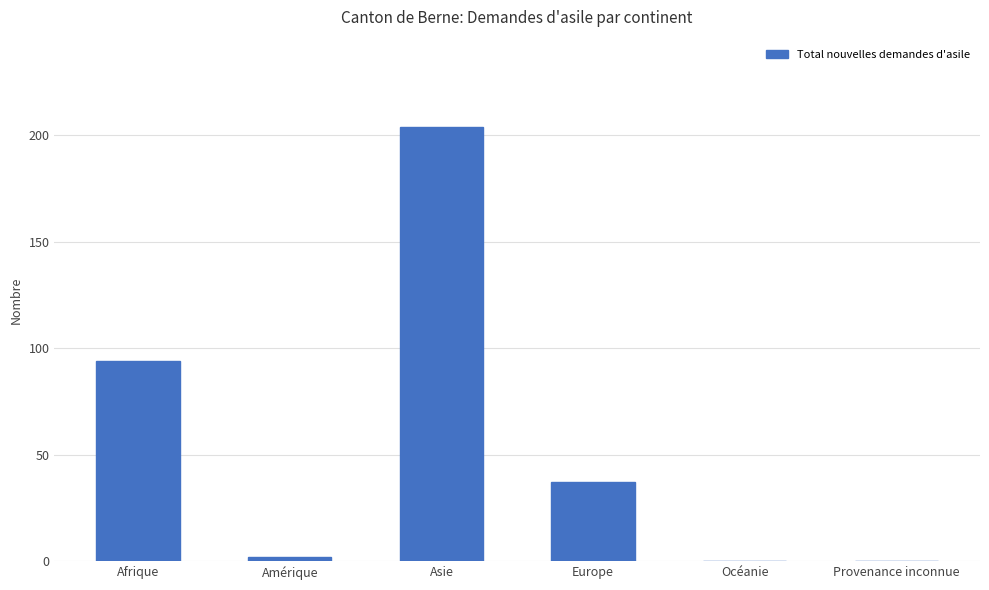

Which label corresponds to the largest value in the chart?

Asie